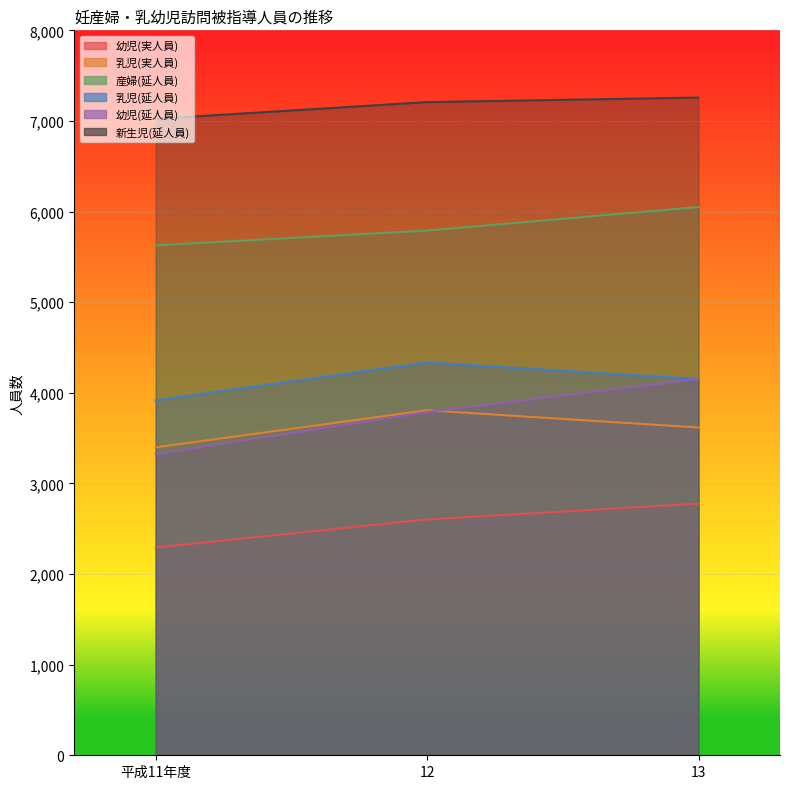

Reading left to right, extract all data points from this chart.

幼児(実人員): 2292	2602	2777
乳児(実人員): 3398	3807	3617
産婦(延人員): 5627	5790	6050
乳児(延人員): 3918	4335	4152
幼児(延人員): 3324	3788	4152
新生児(延人員): 7023	7208	7258